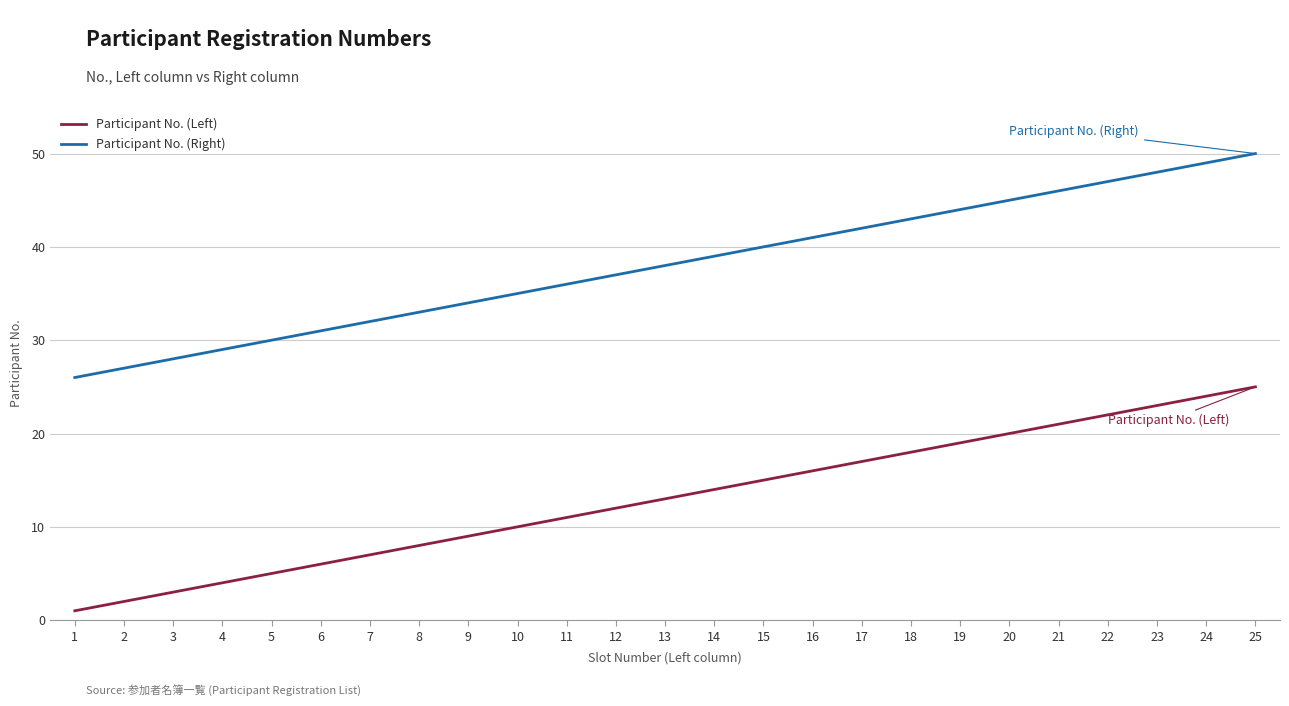

At which category is the sum across all series the highest?

25